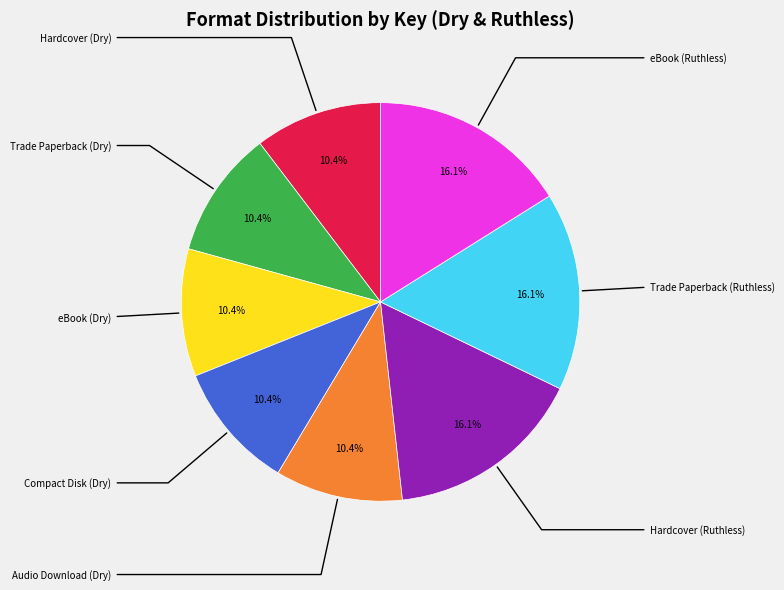

Is there a majority slice in this chart?

No